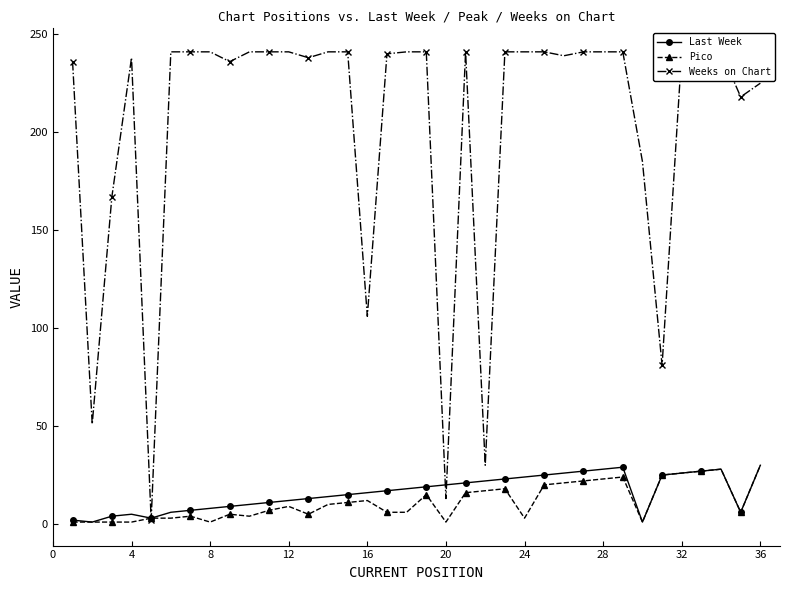

What is the sum of all Weeks on Chart values?

7325